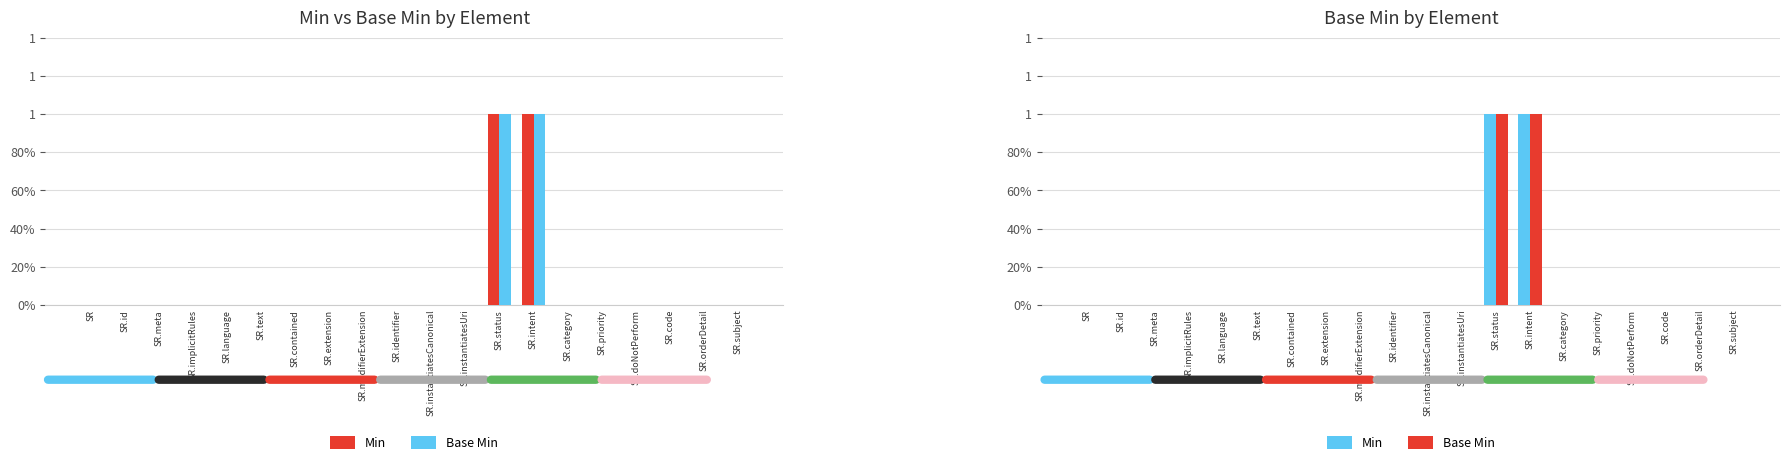

Reading right to left, transcribe all the data shown in this chart.

Min: SR.subject=0	SR.orderDetail=0	SR.code=0	SR.doNotPerform=0	SR.priority=0	SR.category=0	SR.intent=1	SR.status=1	SR.instantiatesUri=0	SR.instantiatesCanonical=0	SR.identifier=0	SR.modifierExtension=0	SR.extension=0	SR.contained=0	SR.text=0	SR.language=0	SR.implicitRules=0	SR.meta=0	SR.id=0	SR=0
Base Min: SR.subject=0	SR.orderDetail=0	SR.code=0	SR.doNotPerform=0	SR.priority=0	SR.category=0	SR.intent=1	SR.status=1	SR.instantiatesUri=0	SR.instantiatesCanonical=0	SR.identifier=0	SR.modifierExtension=0	SR.extension=0	SR.contained=0	SR.text=0	SR.language=0	SR.implicitRules=0	SR.meta=0	SR.id=0	SR=0